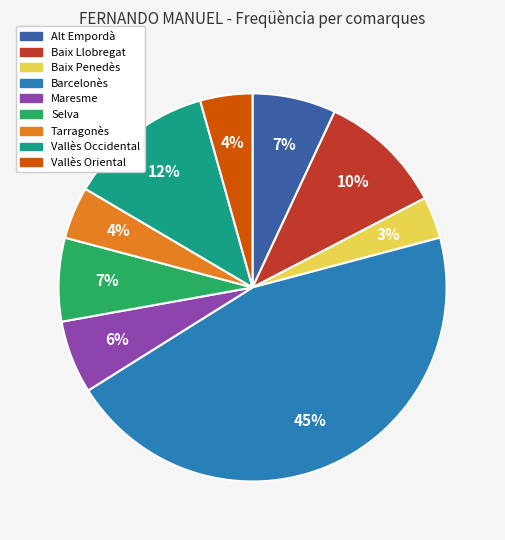

Approximately how many times larger is the value at Tarragonès compared to Selva?

0.6